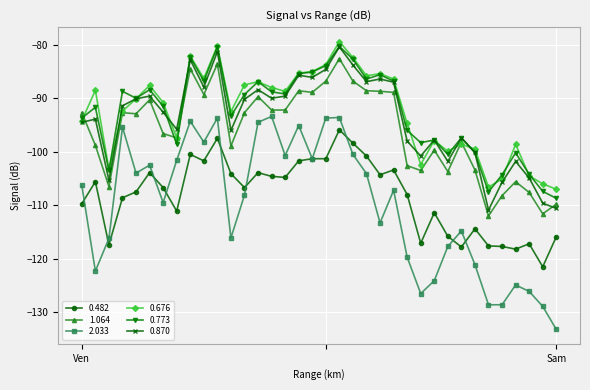

What is the maximum value shown in the chart?

-79.4